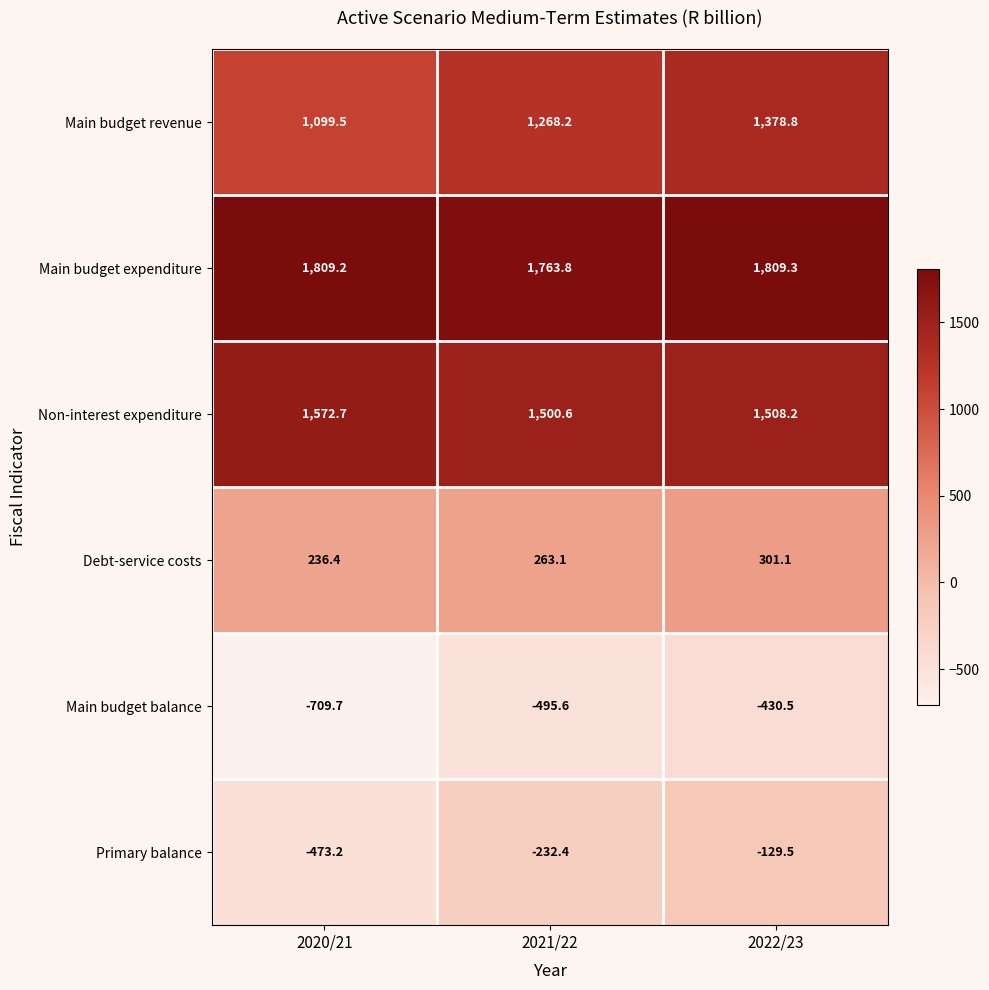

At which label is Main budget expenditure closest to 1786?

2021/22